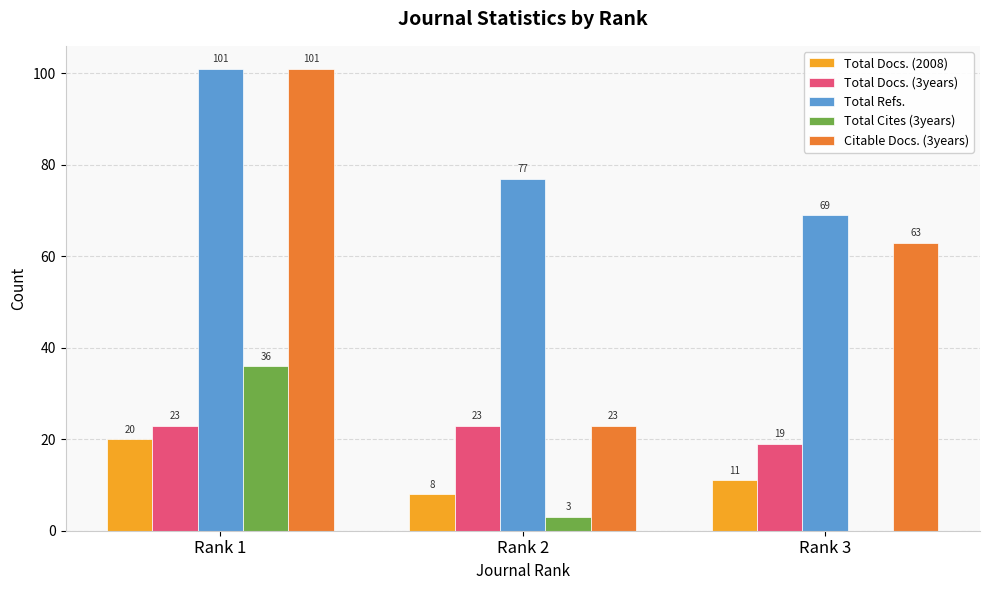

What is the total value across all series at Rank 1?

281